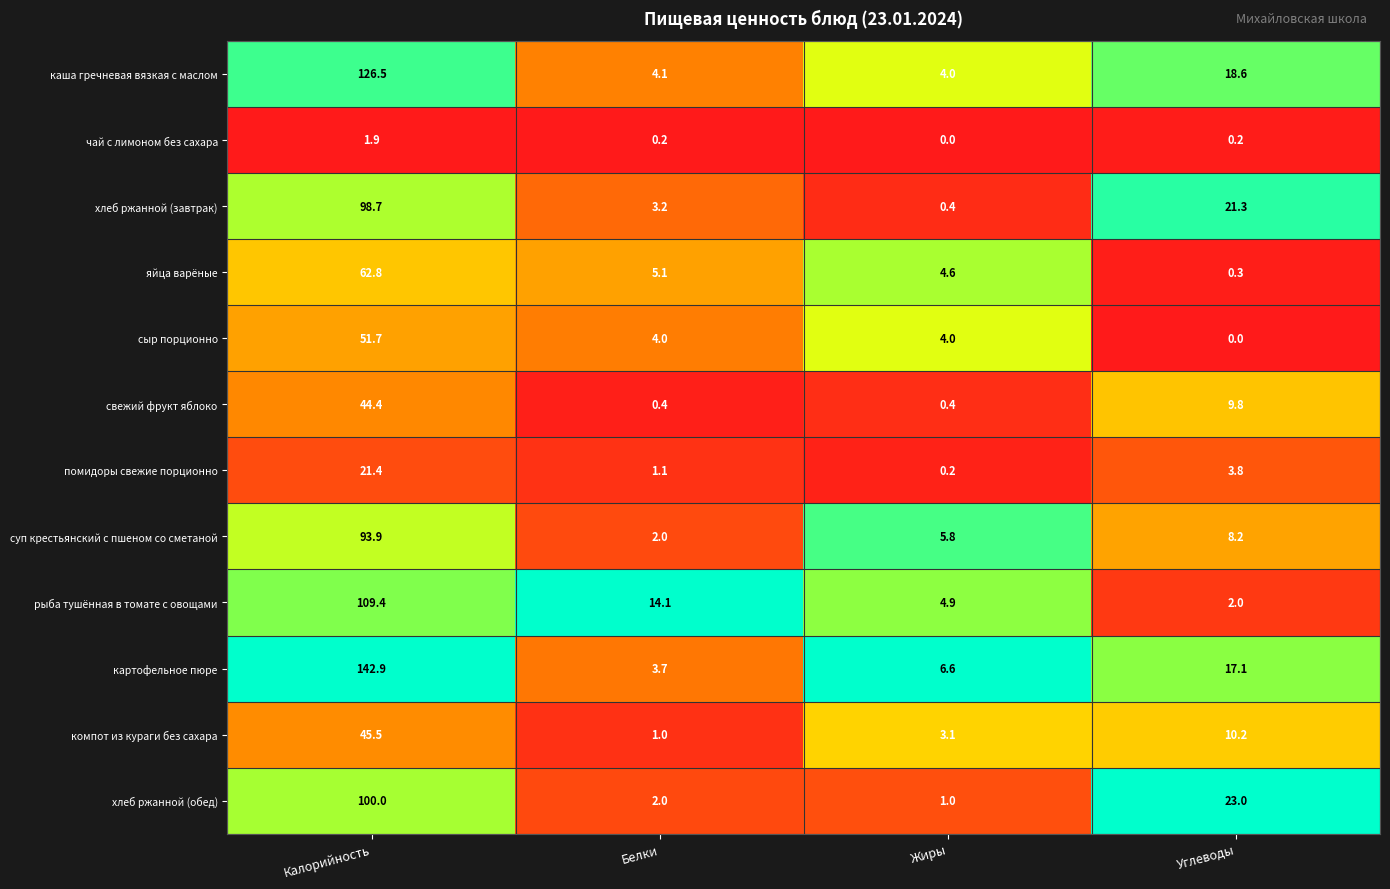

How many distinct data groups are displayed?

12